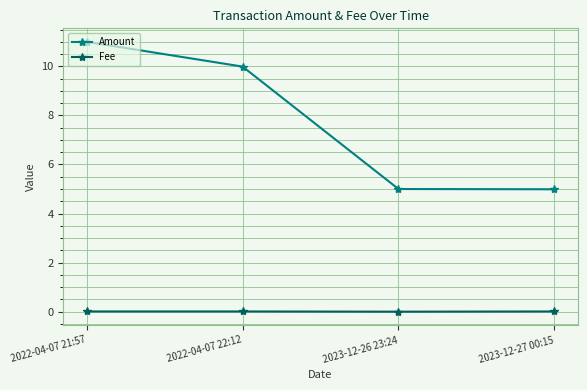

Is the value of Fee at 2022-04-07 21:57 greater than the value of Amount at 2022-04-07 22:12?

No